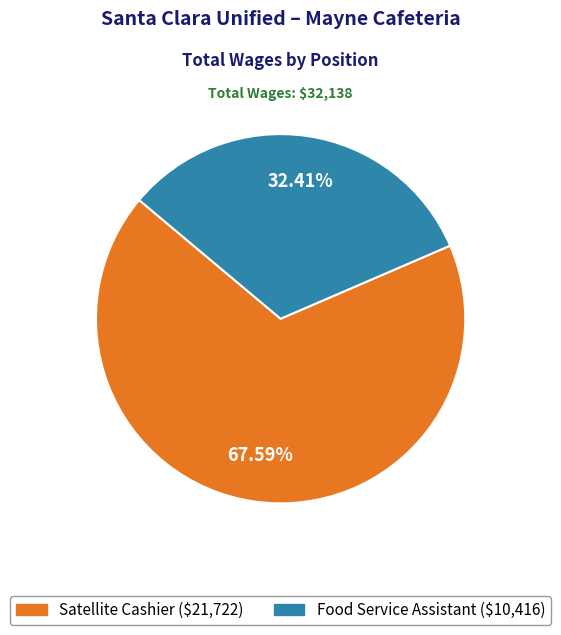

Count the number of slices in the pie.

2